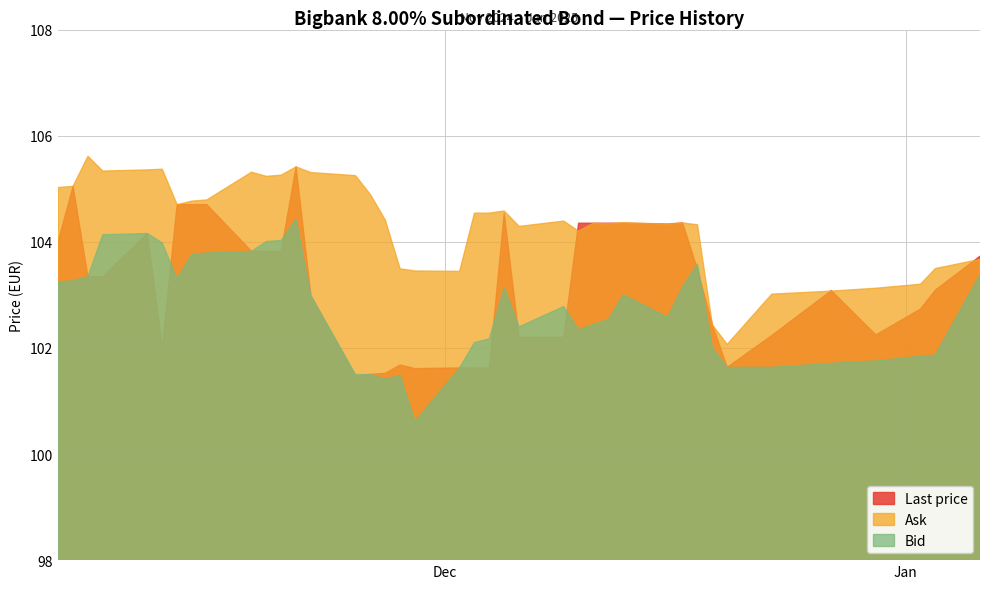

What is the difference between the highest and lowest values at 2024-11-14?

1.0